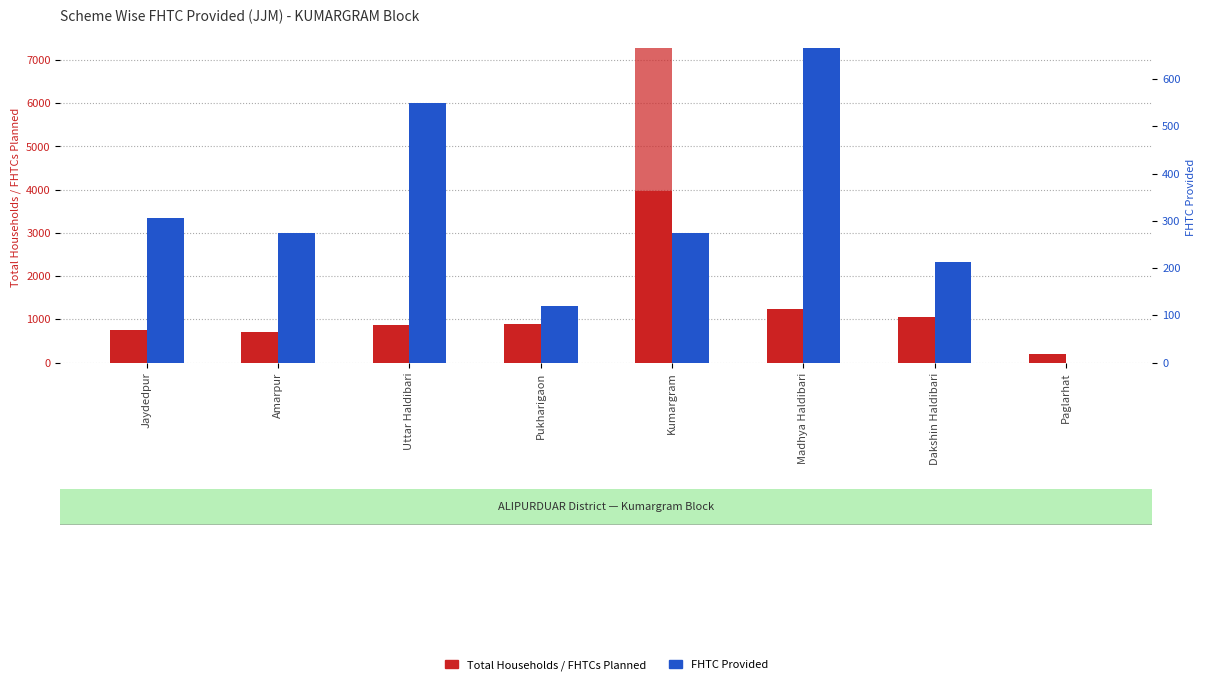

List the series in order of their peak value, highest first.

FHTCs Planned, Total Households, FHTC Provided